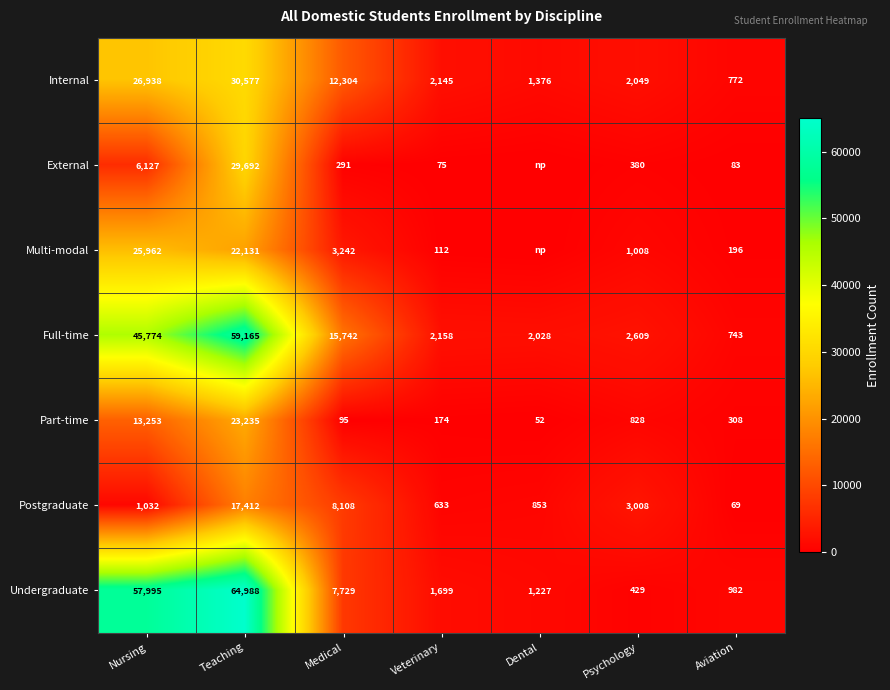

At how many categories does at least one series exceed 59810?

1